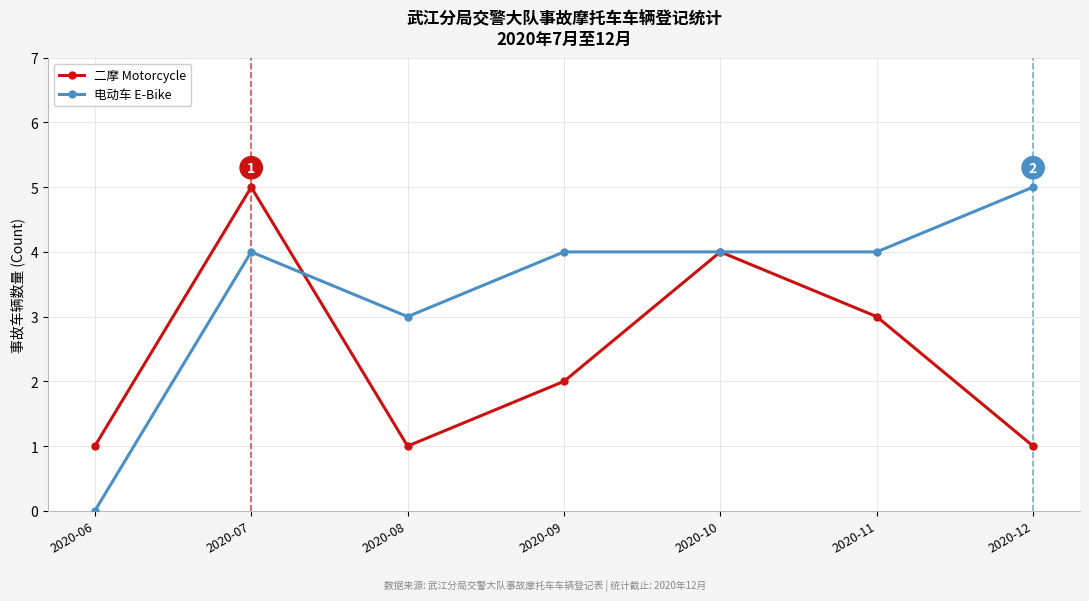

Where is the first local minimum for 电动车 E-Bike?

2020-08